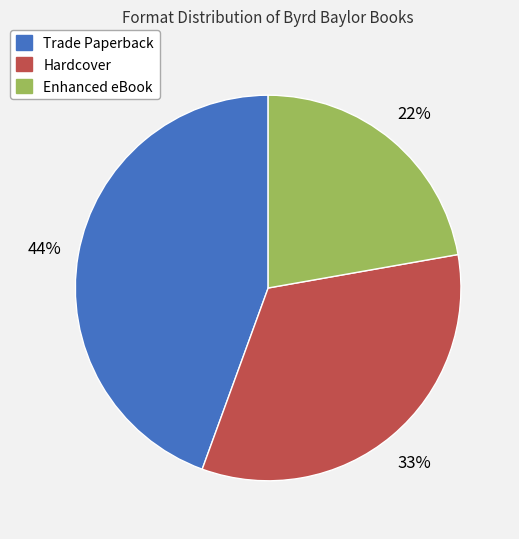

True or false: Trade Paperback accounts for 44% of the total.

True